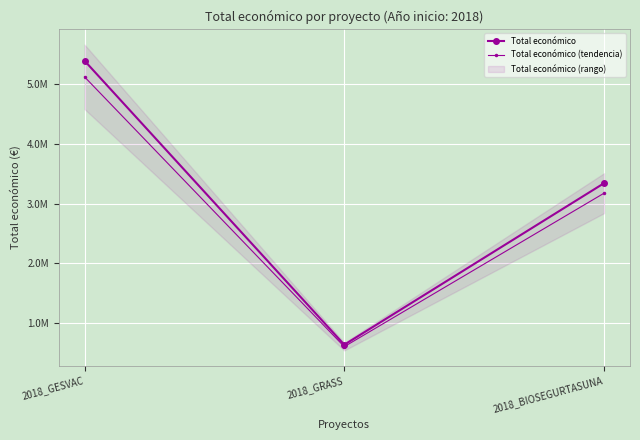

What is the label of the 3rd point from the right?

2018_GESVAC